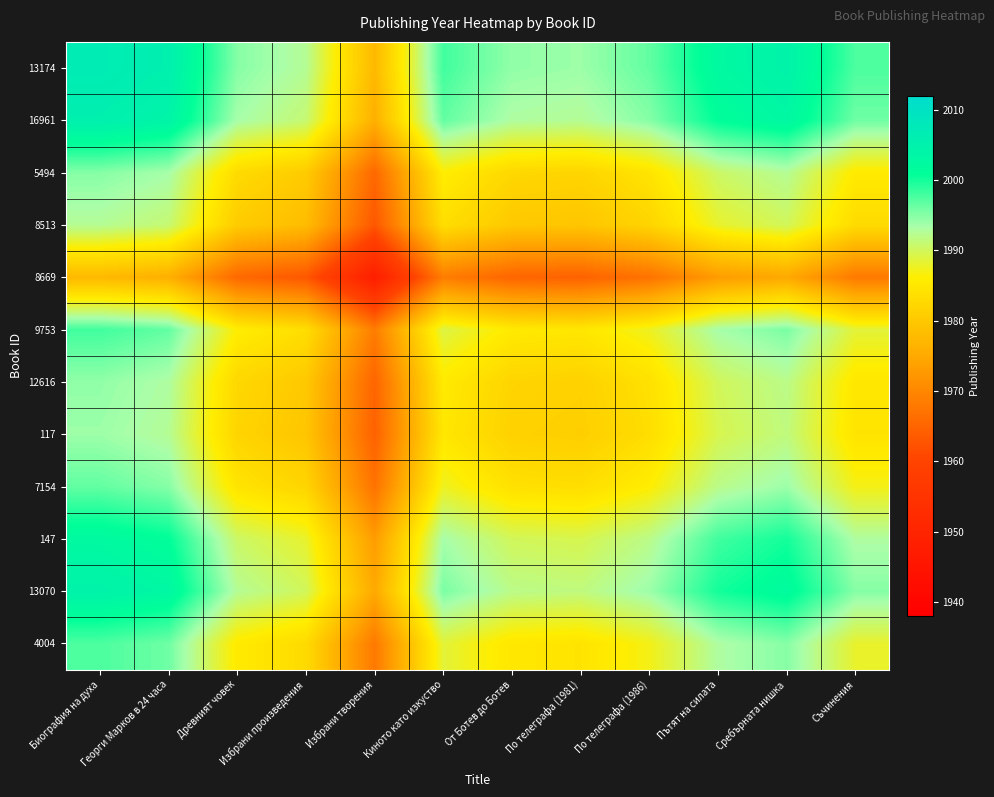

At how many categories does at least one series exceed 1980?

11